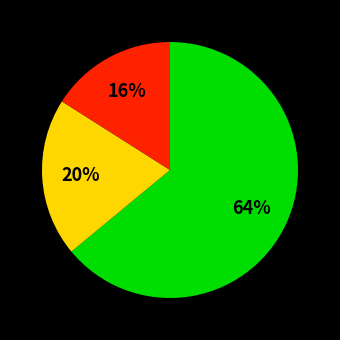

Does any single category account for the majority?

Yes